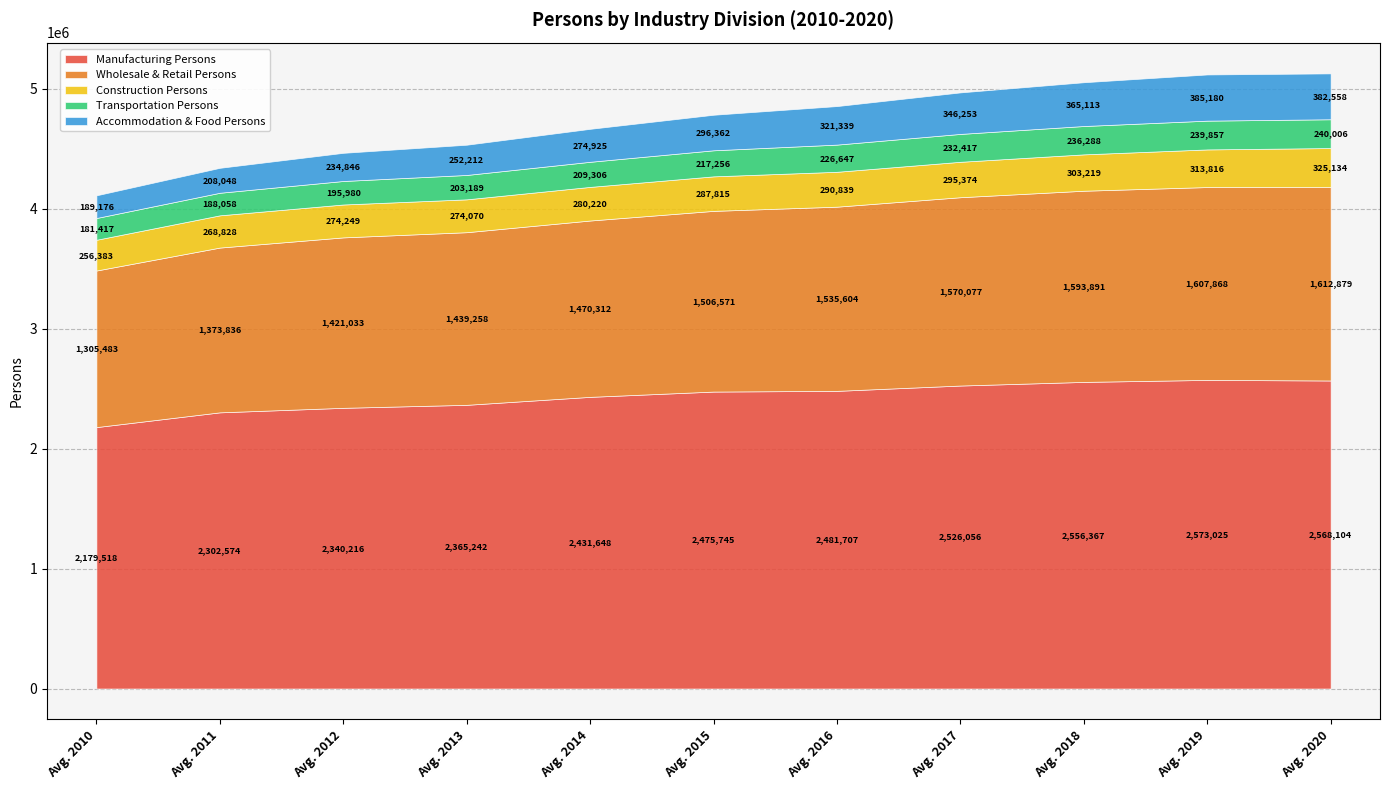

What is the value of the Manufacturing Persons point at the 4th from the left?

2365242